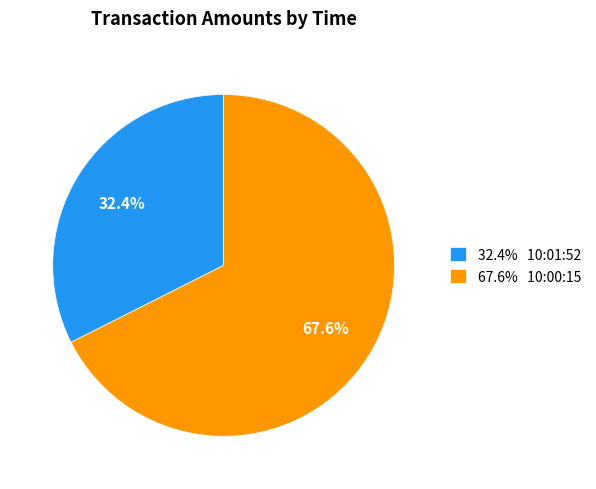

What is the smallest slice in the pie chart?

32.4% 10:01:52